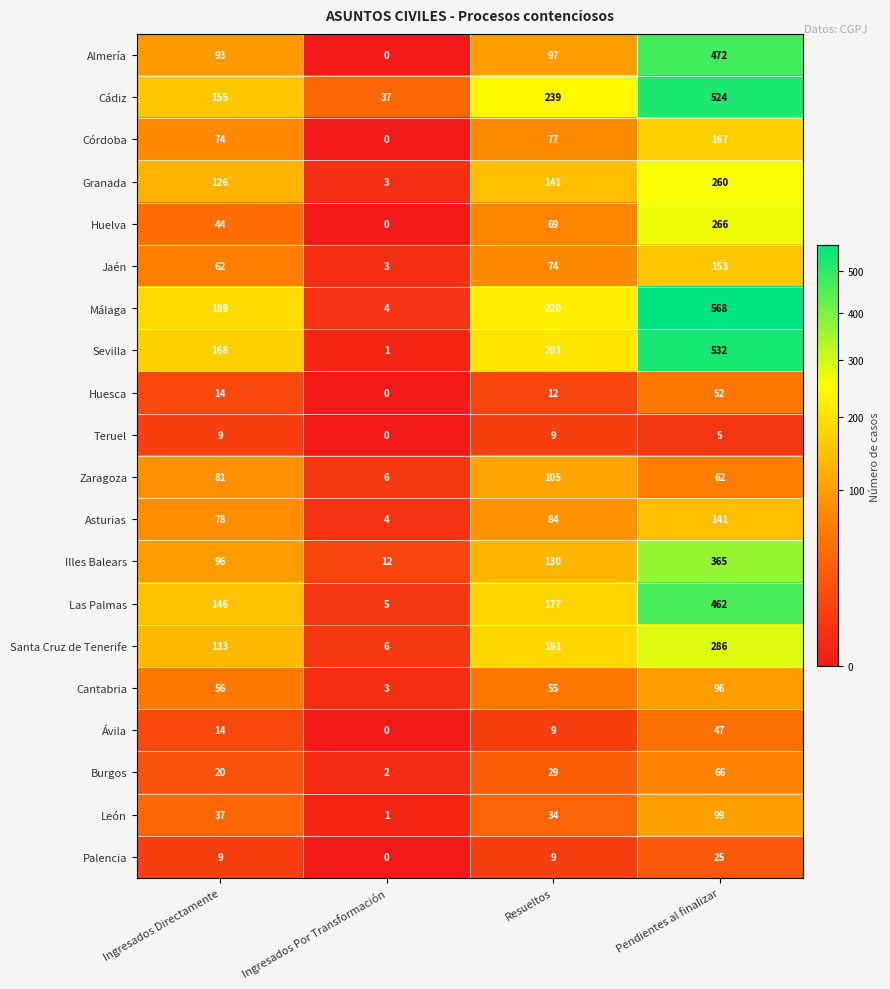

What is the spread (max minus min) of values at Ingresados Directamente?

180